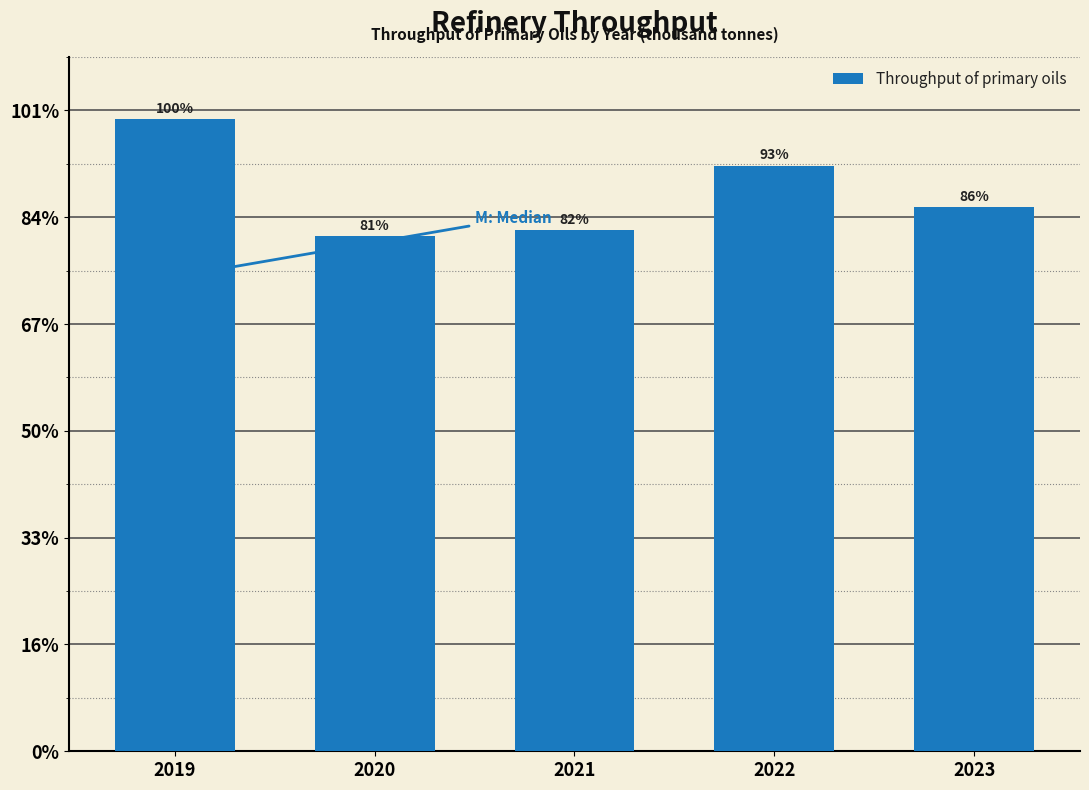

Are the bars horizontal?

No